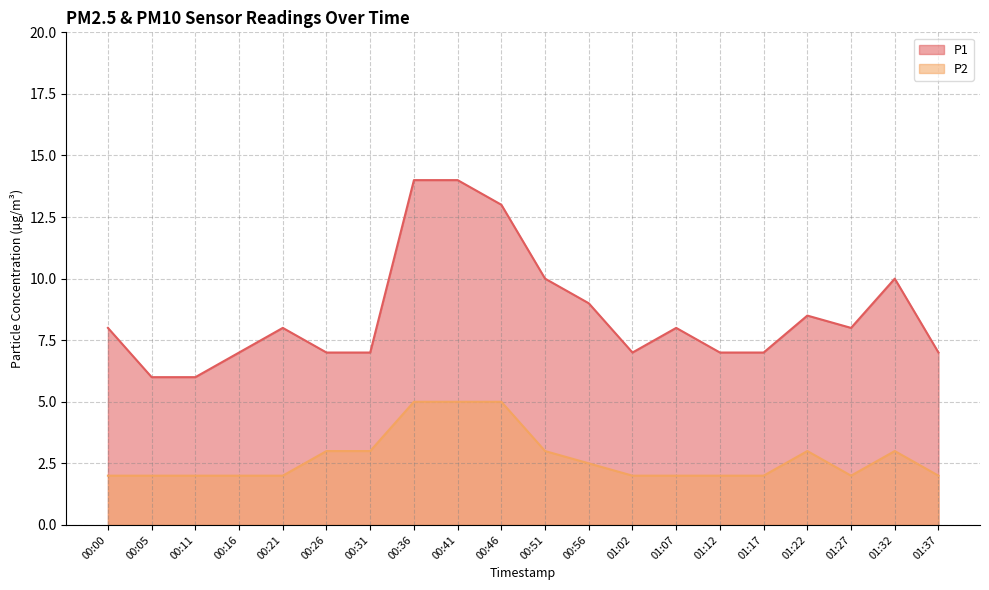

True or false: P2 line and P1 line cross at least once.

False